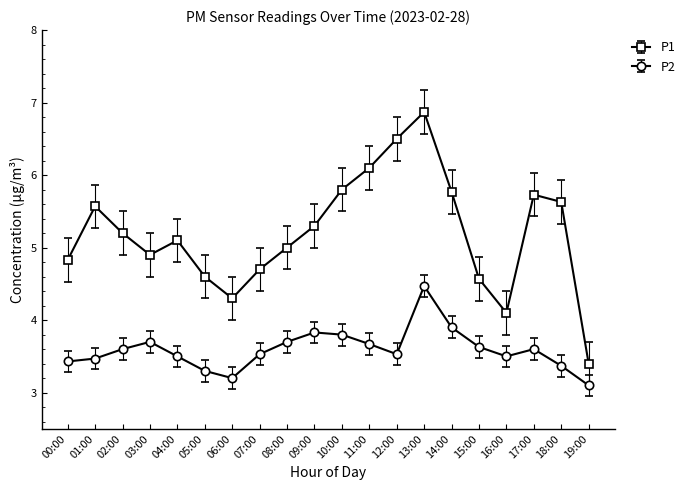

What is the difference between the P2 values at 08:00 and 00:00?

0.3